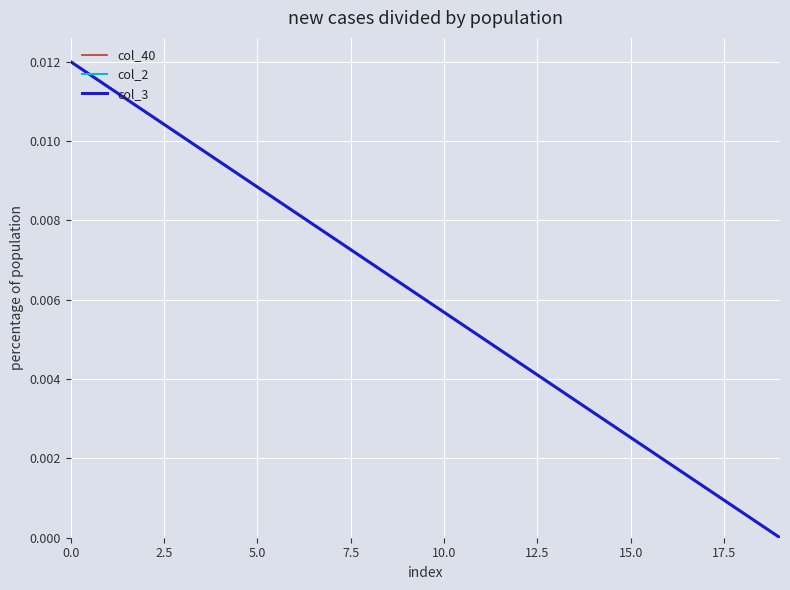

Is this an area chart (filled region under the line)?

No